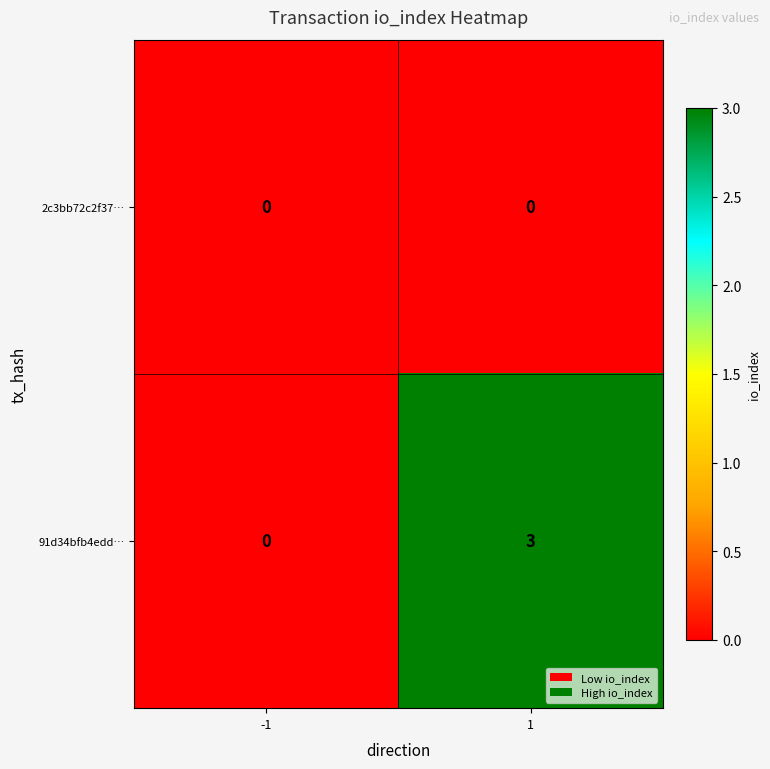

Reading left to right, extract all data points from this chart.

2c3bb72c2f37…: -1=0	1=0
91d34bfb4edd…: -1=0	1=3